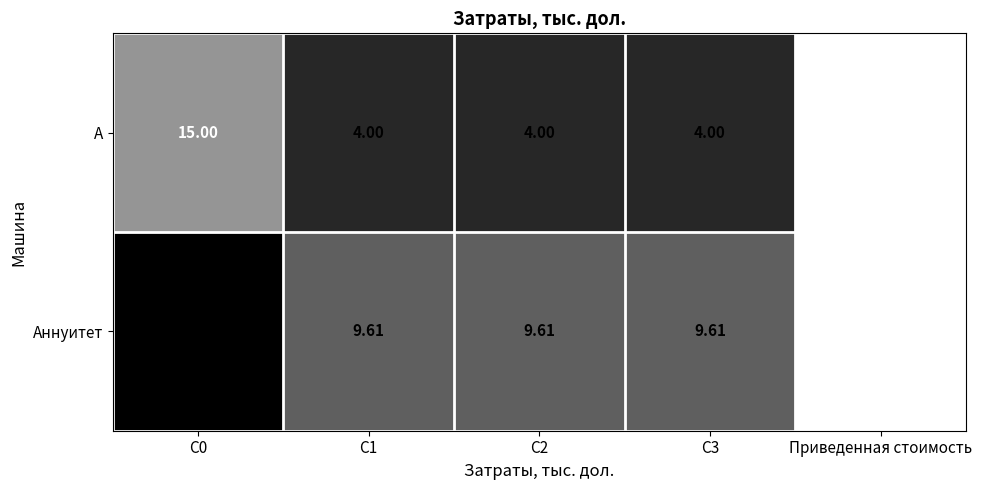

Which series has the largest range (max minus min)?

Аннуитет